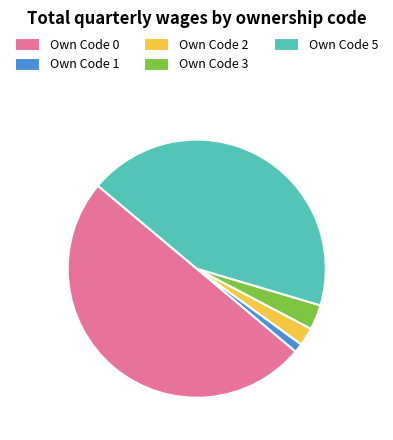

The Own Code 2 slice represents 2% of the pie. True or false?

True